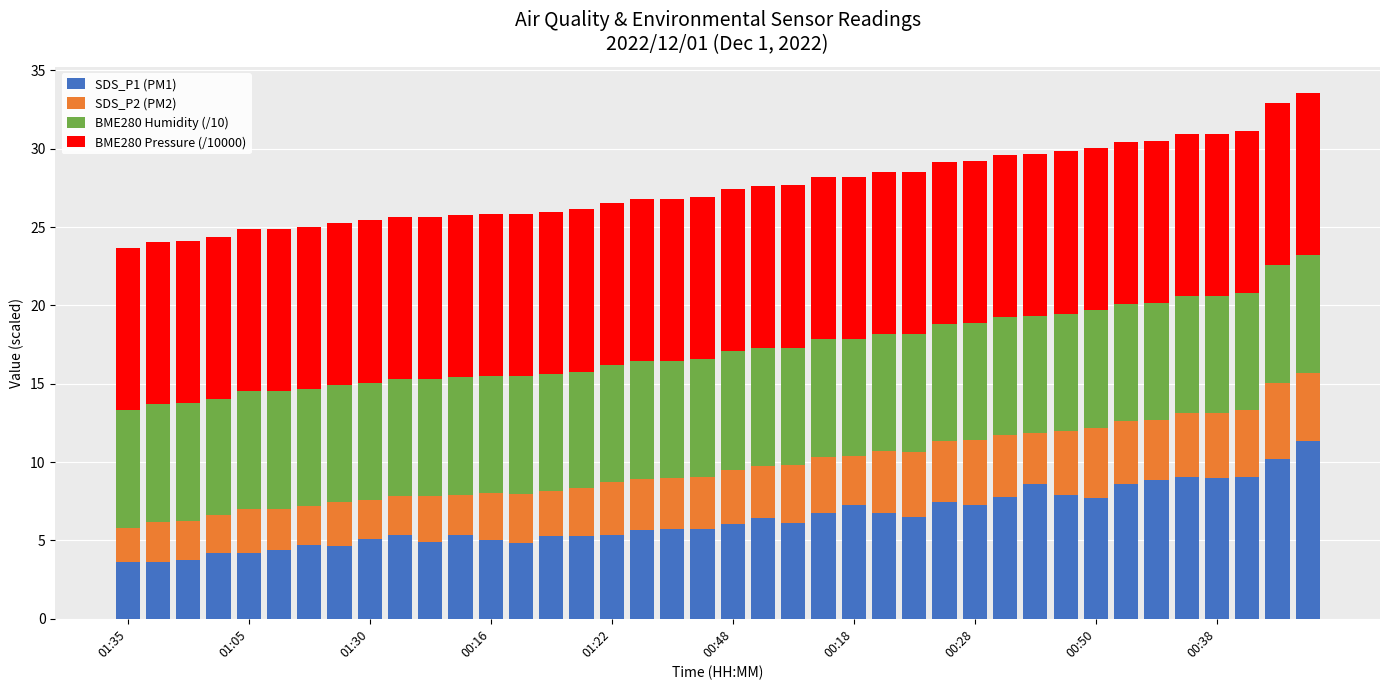

What is the average value of the SDS_P1 (PM1) series?

6.4